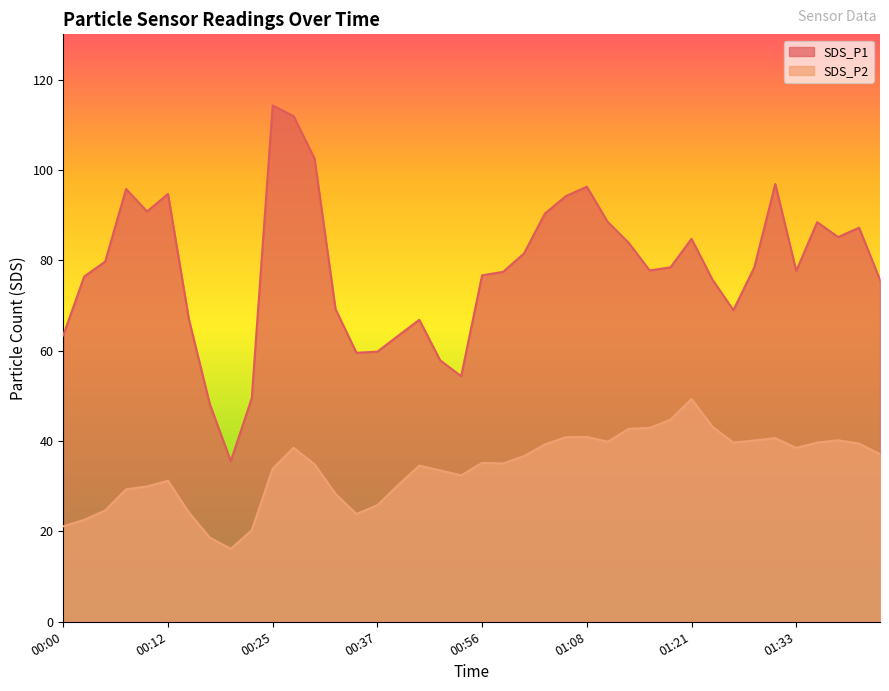

Which series has the widest spread of values?

SDS_P1